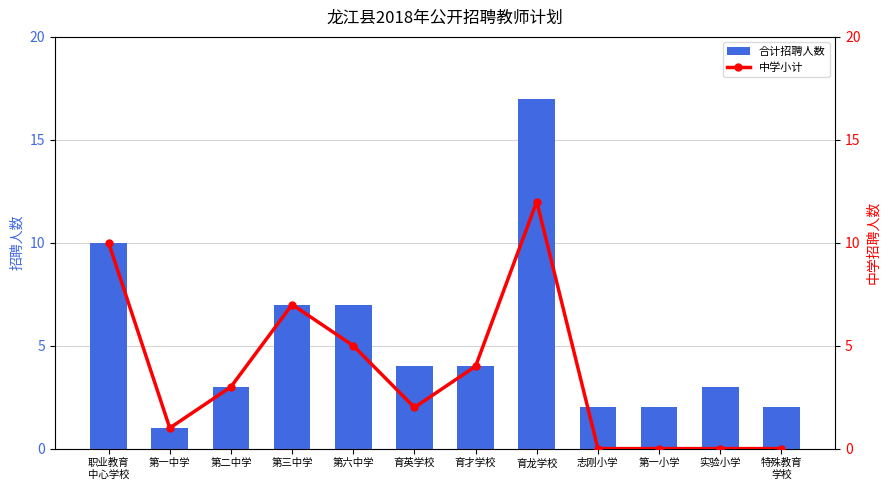

Is it true that 合计招聘人数 equals 1 at 第一中学?

True